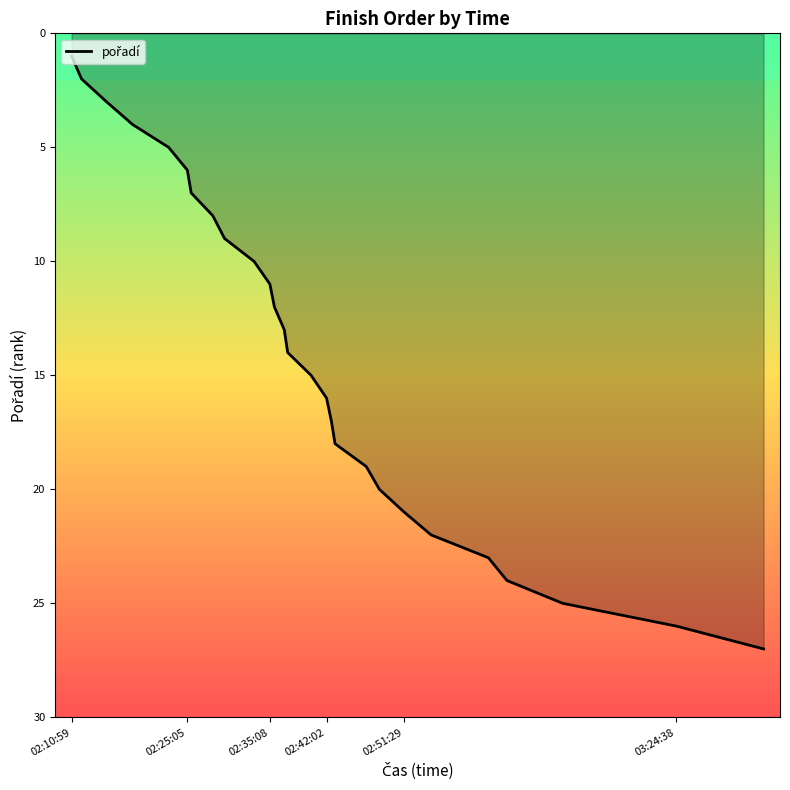

What is the difference between the maximum and minimum values?

26